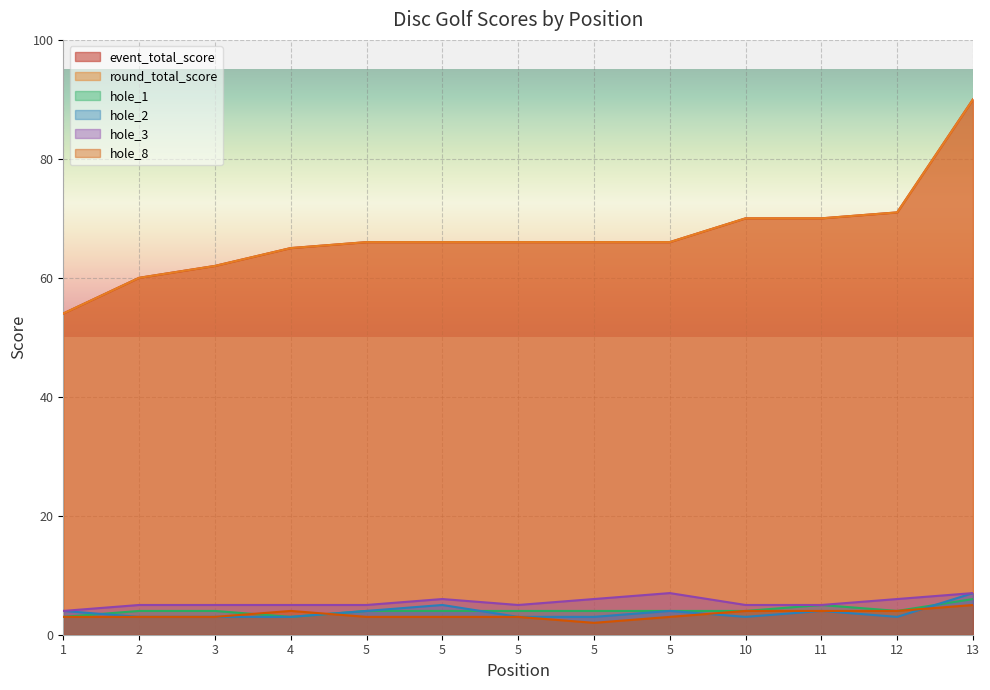

List the labels in order of hole_2 value, smallest first.

2, 3, 4, 5, 5, 10, 12, 1, 5, 5, 11, 5, 13